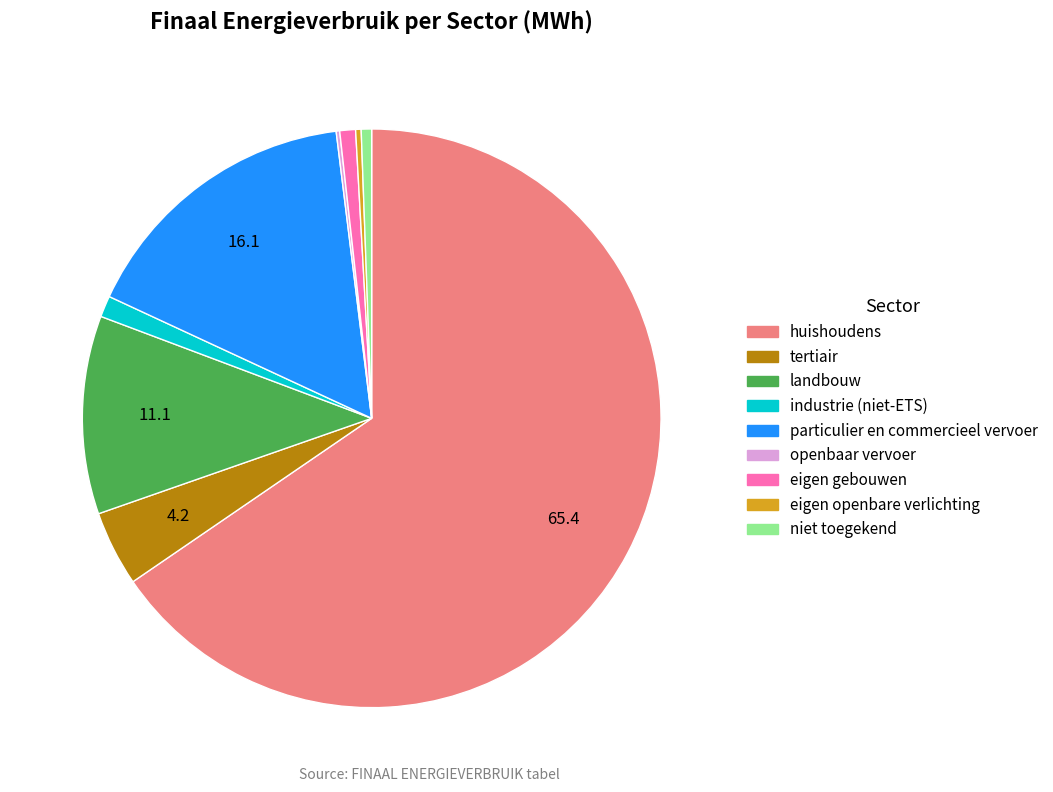

Which slice is the largest?

huishoudens